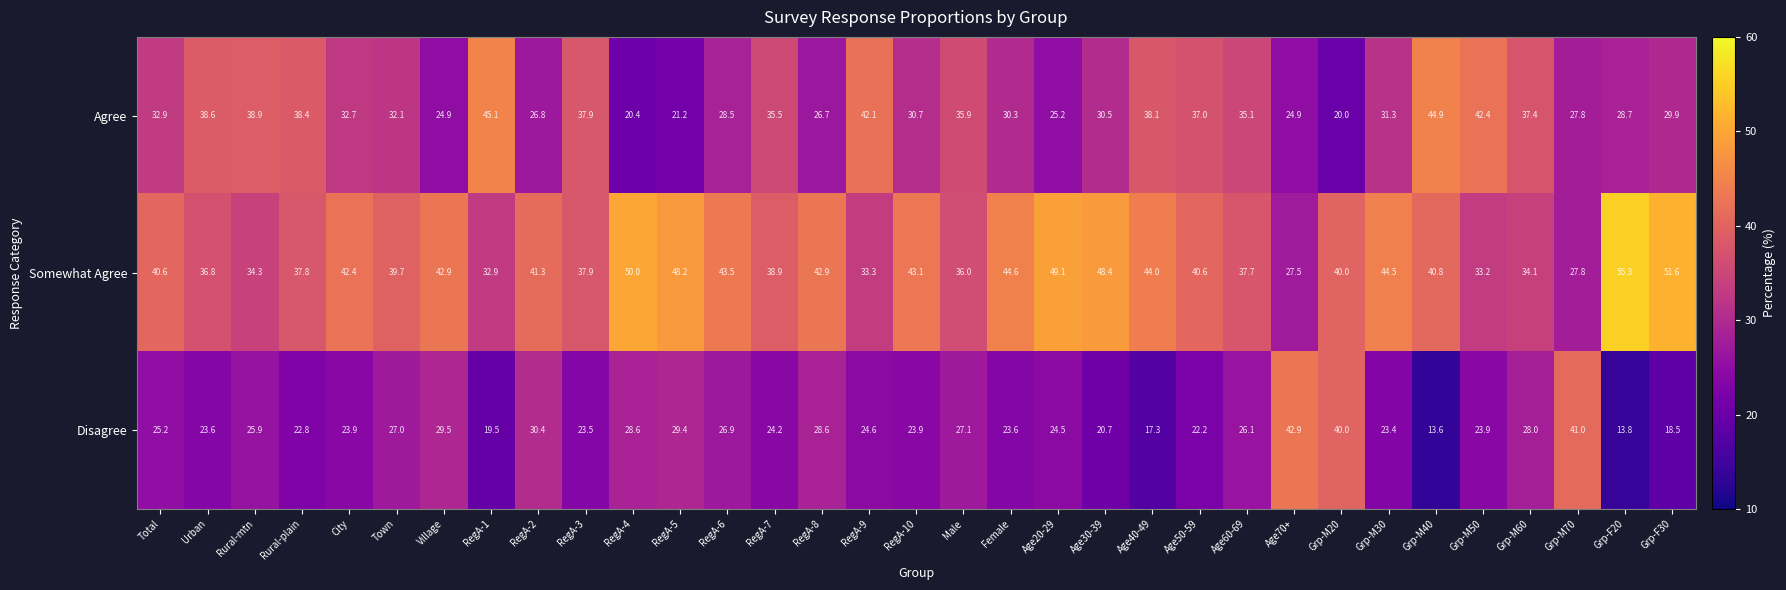

Rank the series by their maximum value, from highest to lowest.

Somewhat Agree, Agree, Disagree